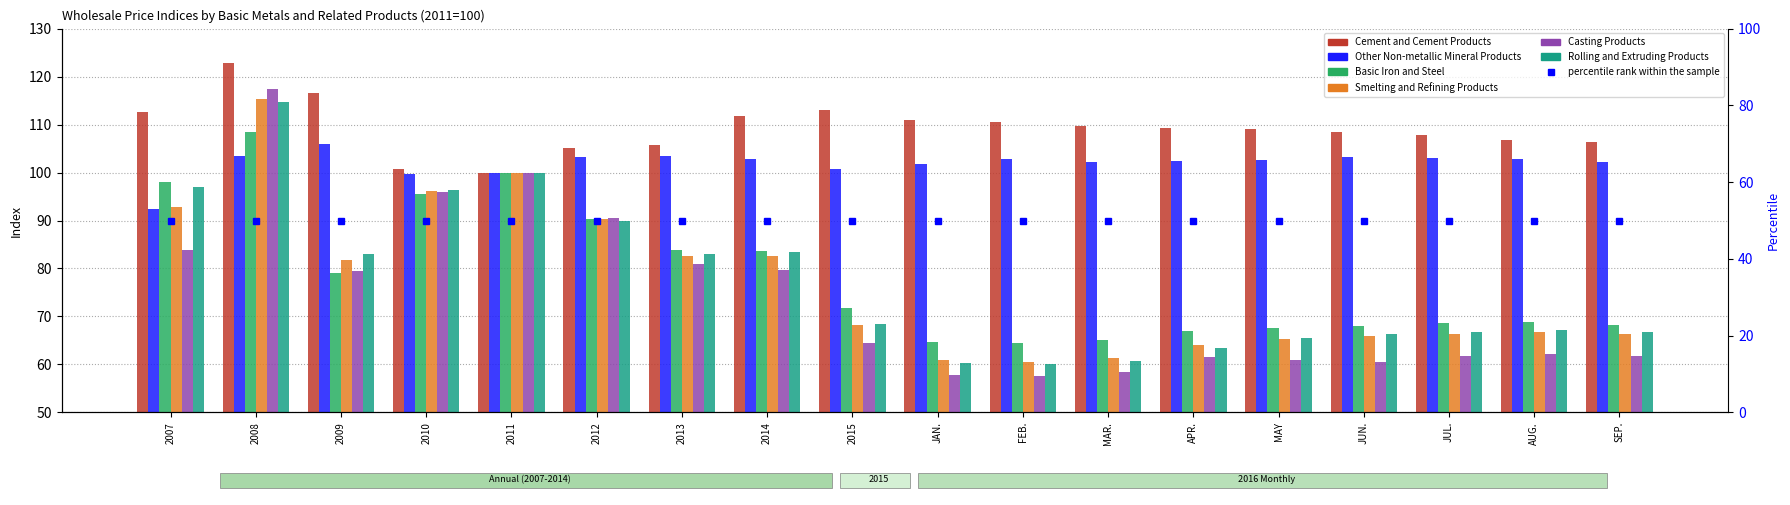

True or false: Basic Iron and Steel has a value of 79.1 at 2009.

True